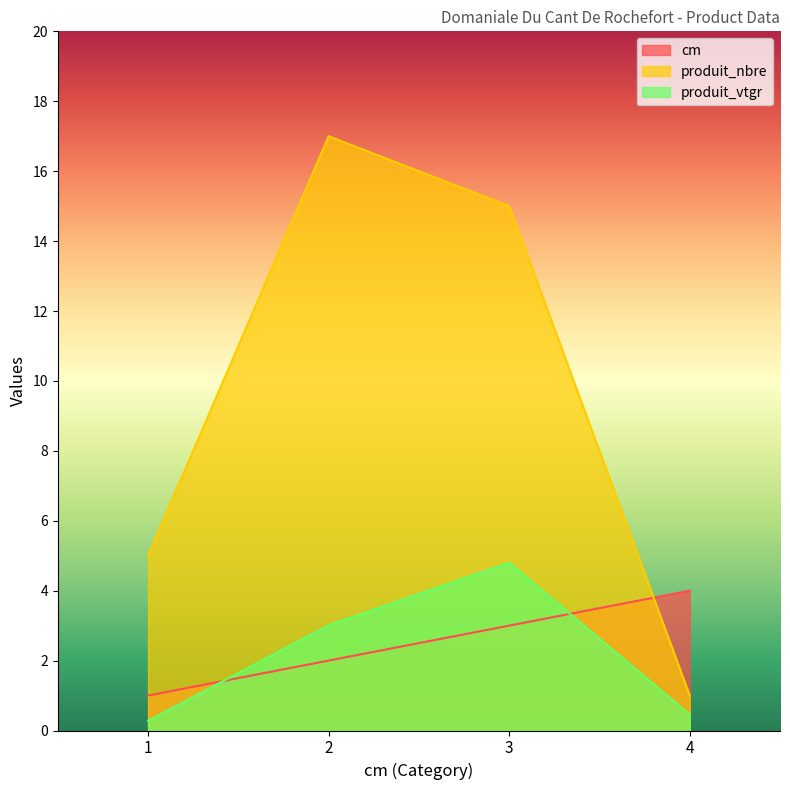

List the series in order of their peak value, highest first.

produit_nbre, produit_vtgr, cm